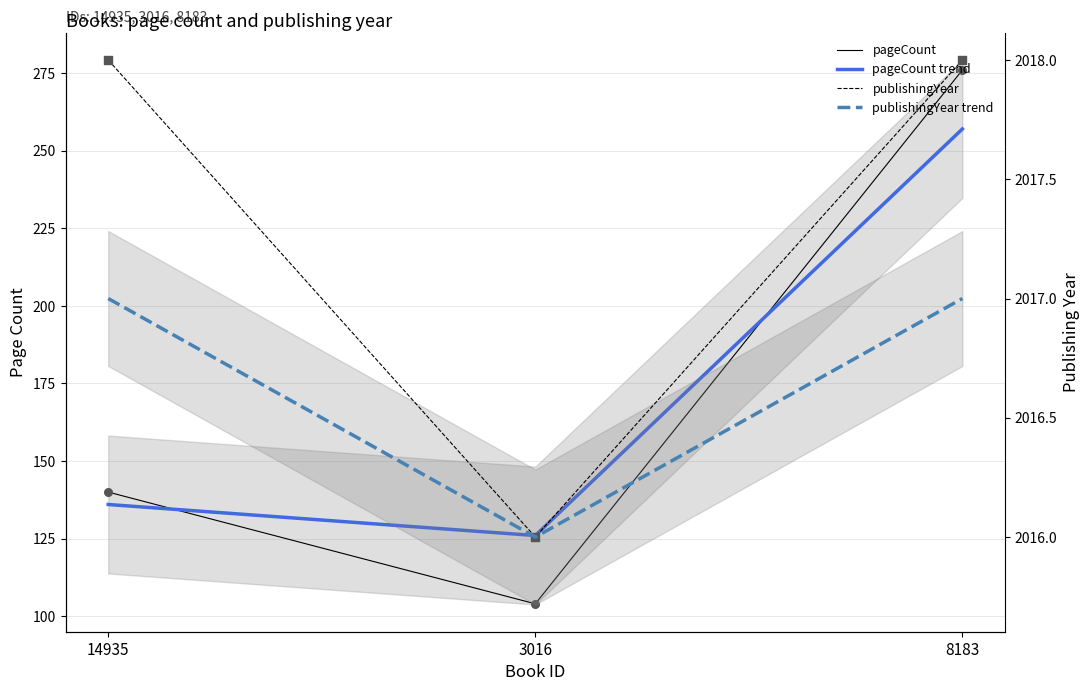

Which series has the widest spread of Y values?

pageCount